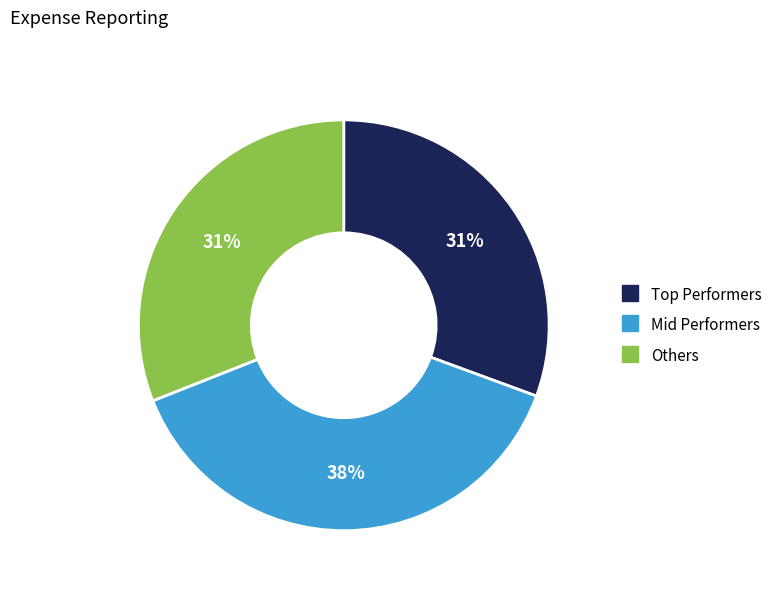

To the nearest percent, what is the average slice percentage?

33%